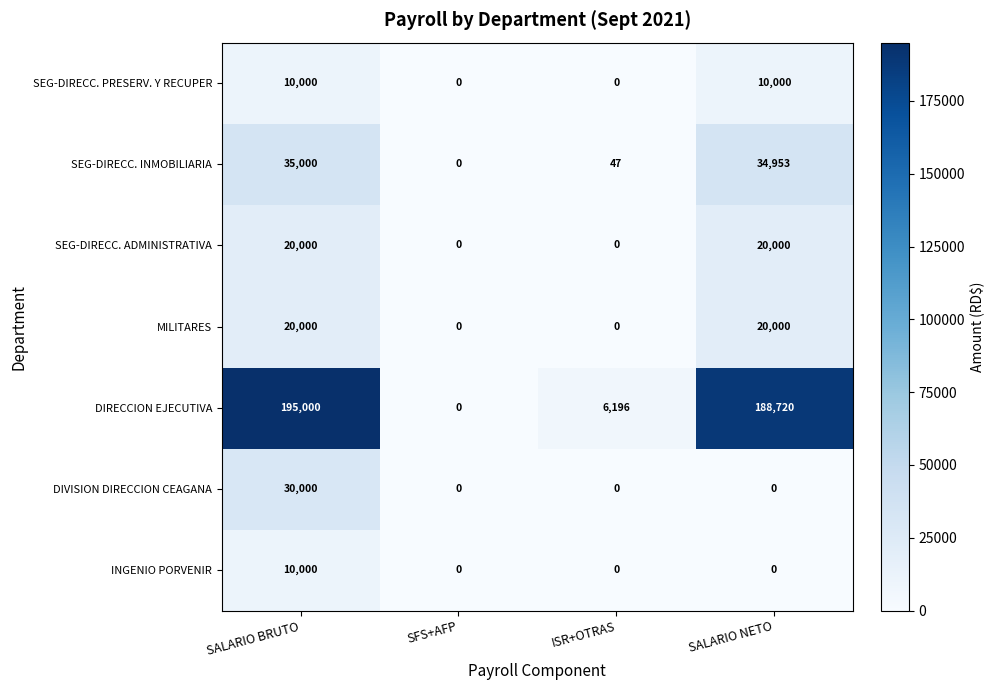

Which series changed the most between SALARIO BRUTO and ISR+OTRAS?

DIRECCION EJECUTIVA